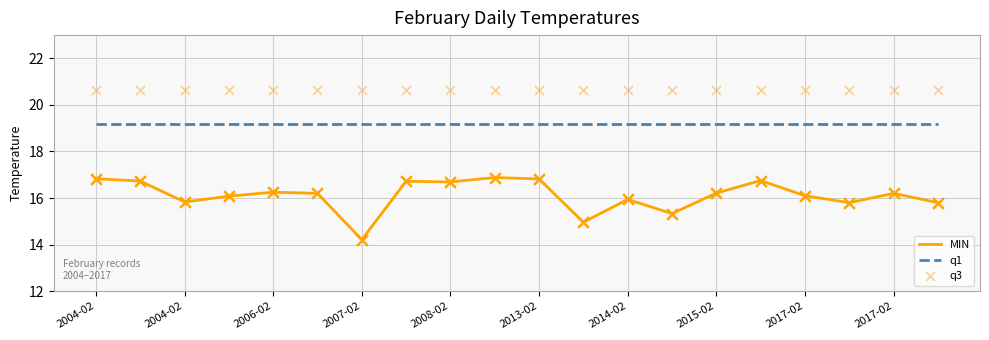

At how many categories does at least one series exceed 19?

20